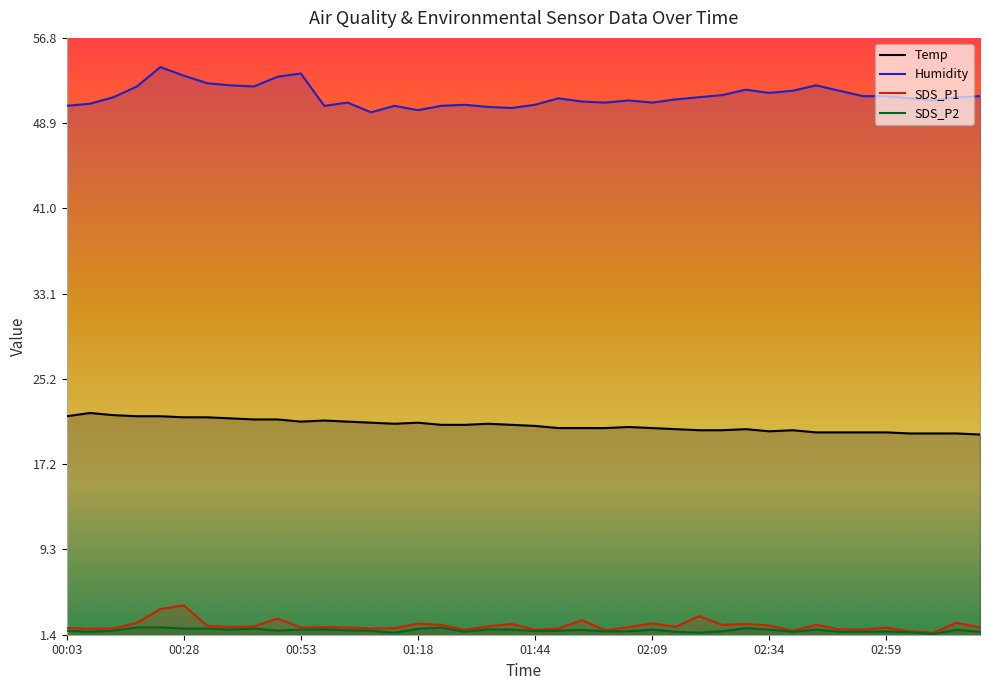

How many data points does each series have?

40